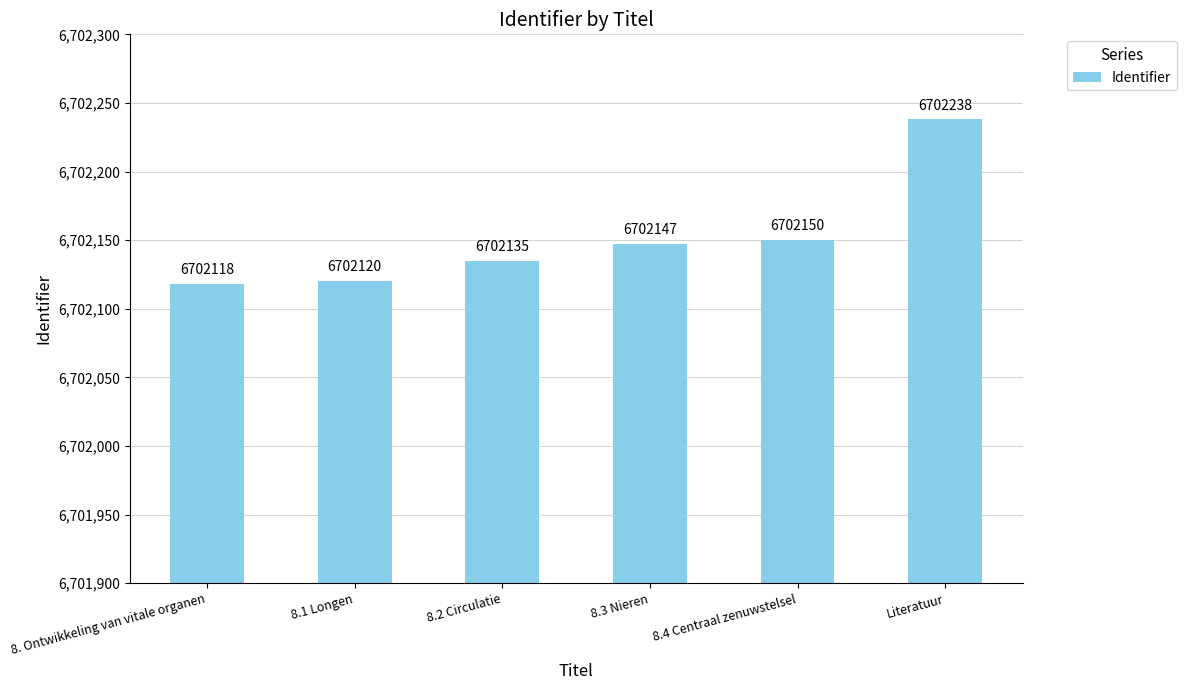

Reading left to right, transcribe all the data shown in this chart.

6702118	6702120	6702135	6702147	6702150	6702238